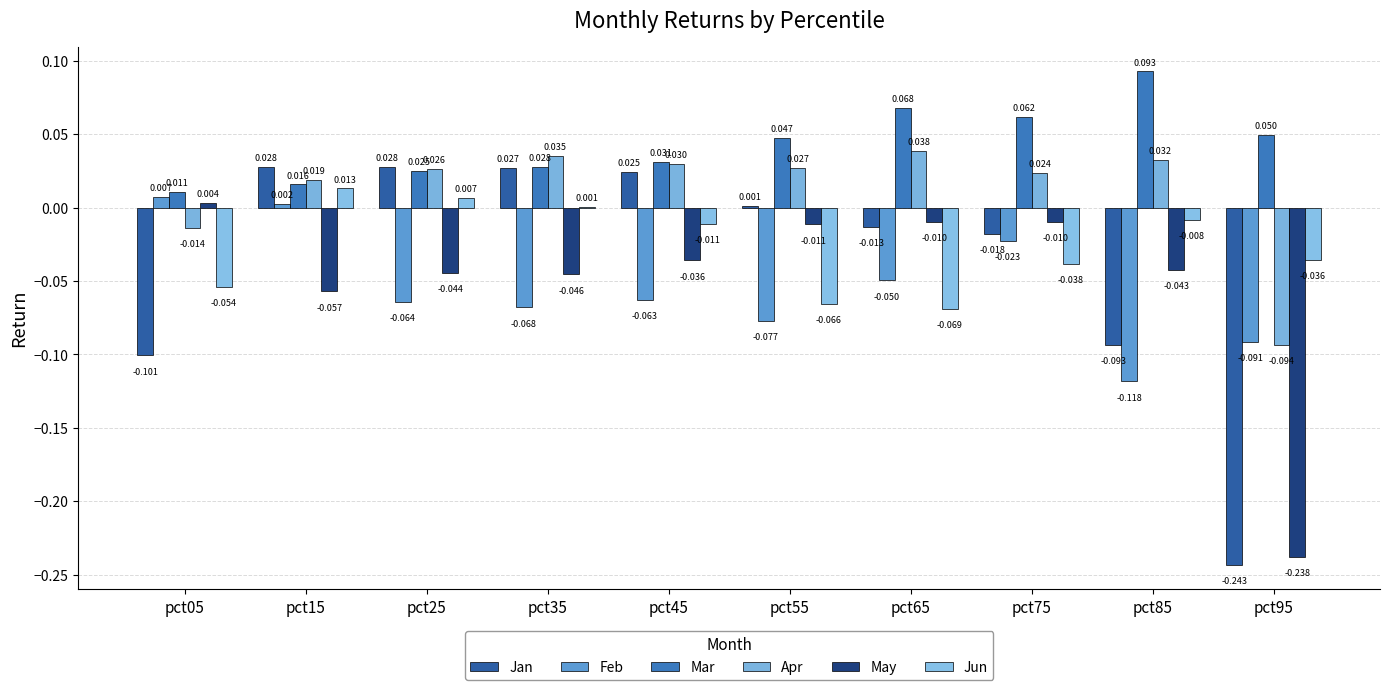

Does the chart contain stacked bars?

No